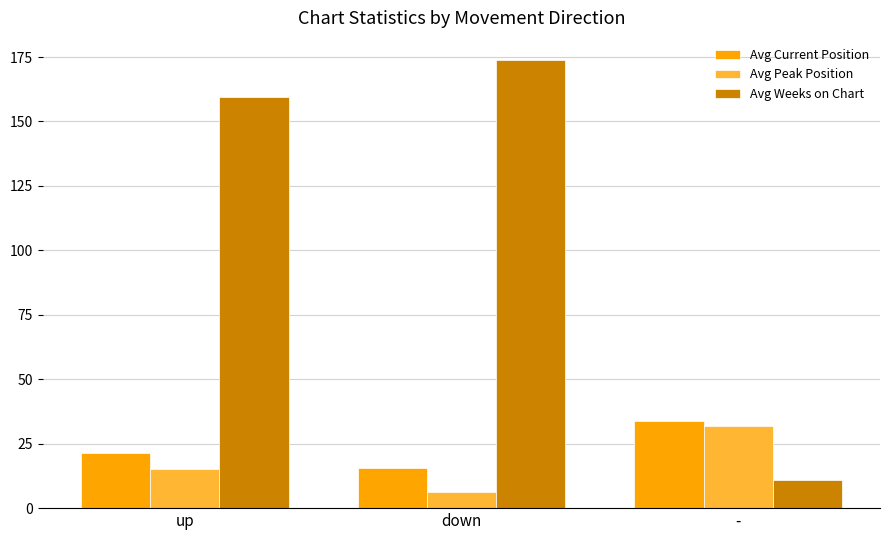

True or false: Avg Peak Position has a value of 7.7 at up.

False